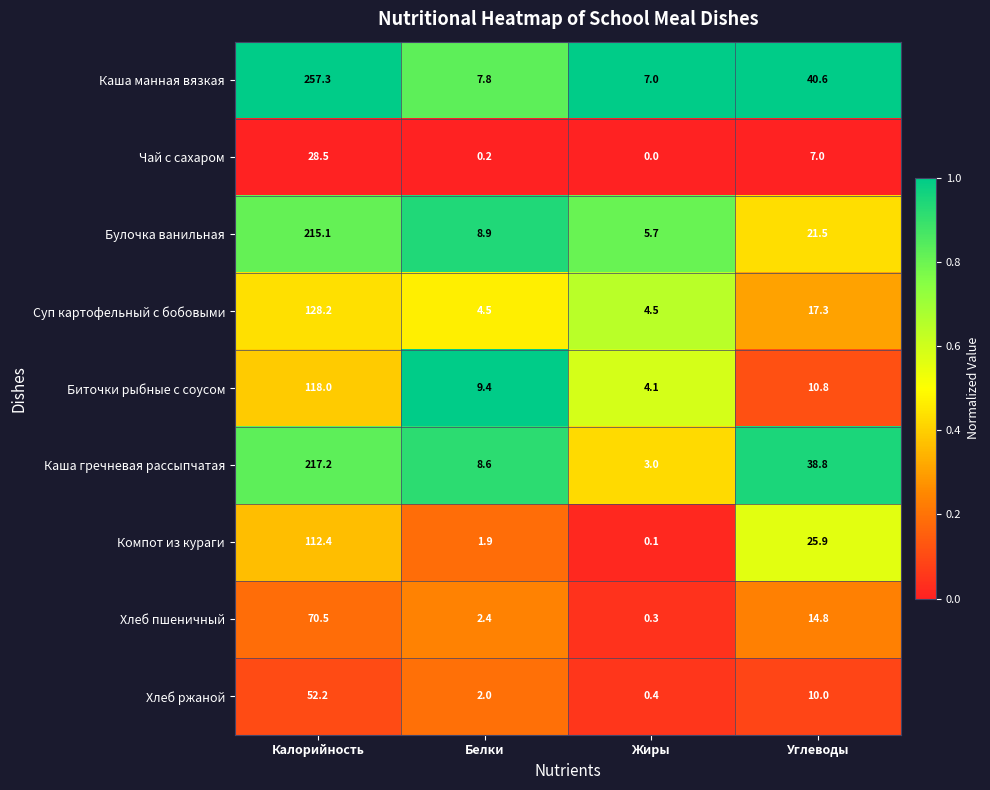

At which label does Чай с сахаром reach its minimum?

Жиры